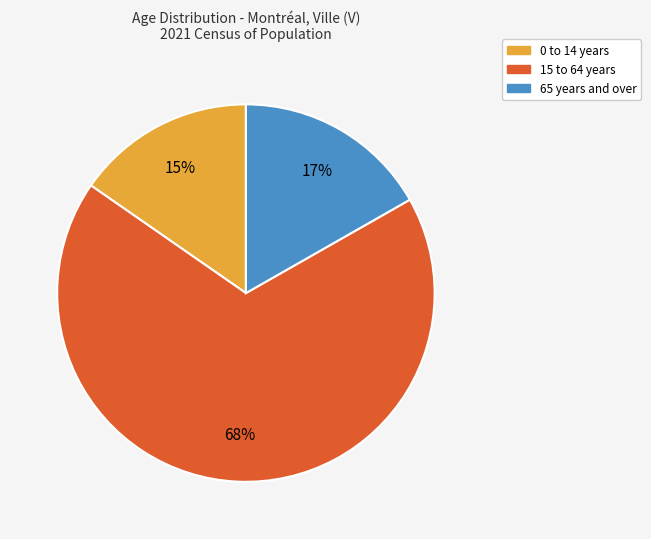

Does any single category account for the majority?

Yes